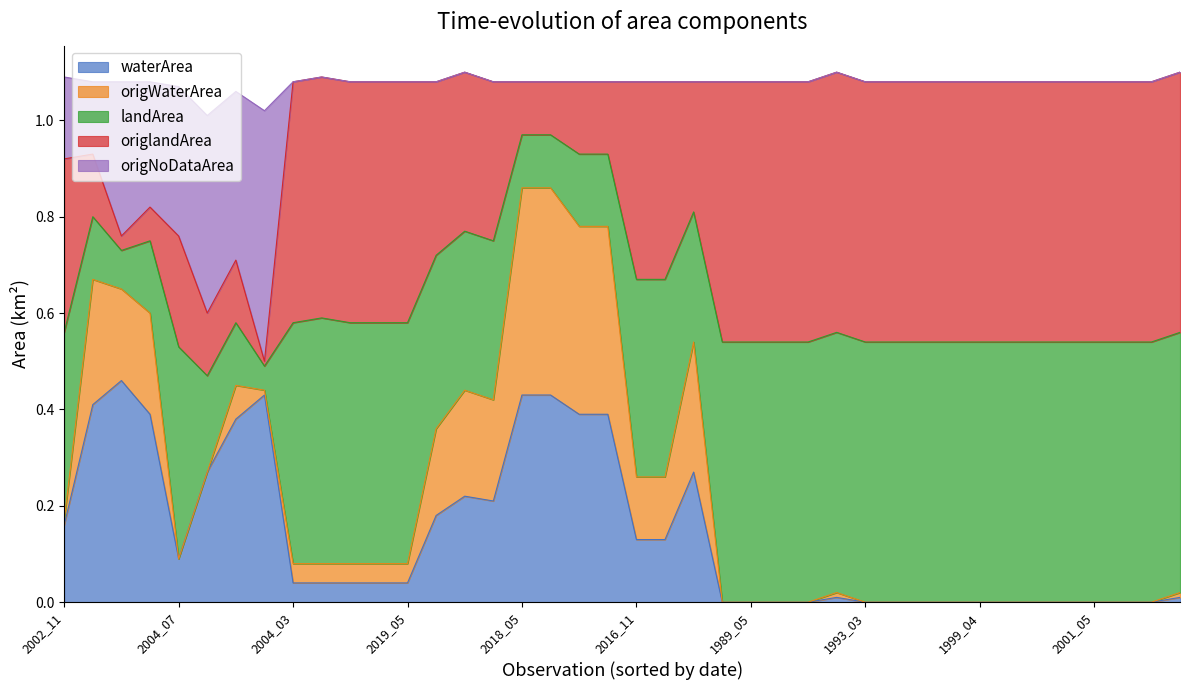

True or false: waterArea and origWaterArea cross at least once.

False